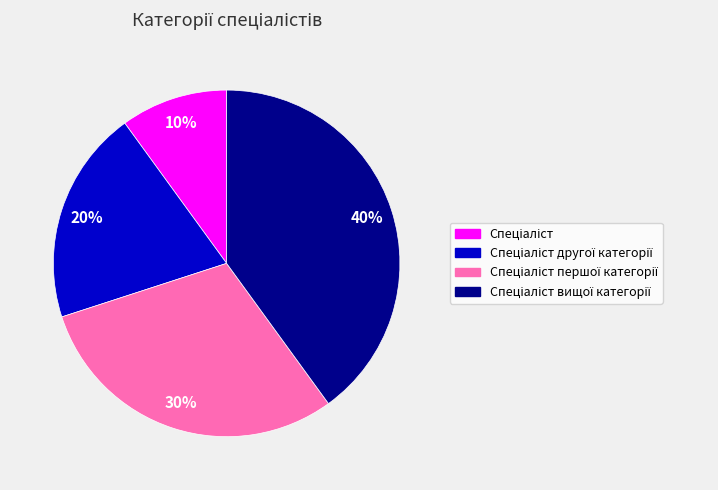

To the nearest percent, what is the average slice percentage?

25%